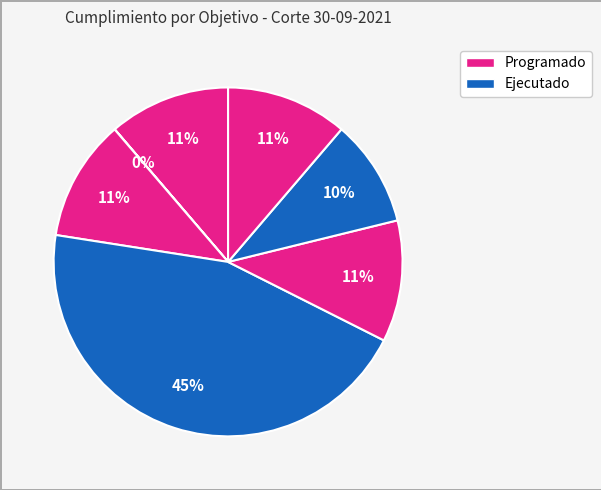

To the nearest percent, what is the average slice percentage?

14%